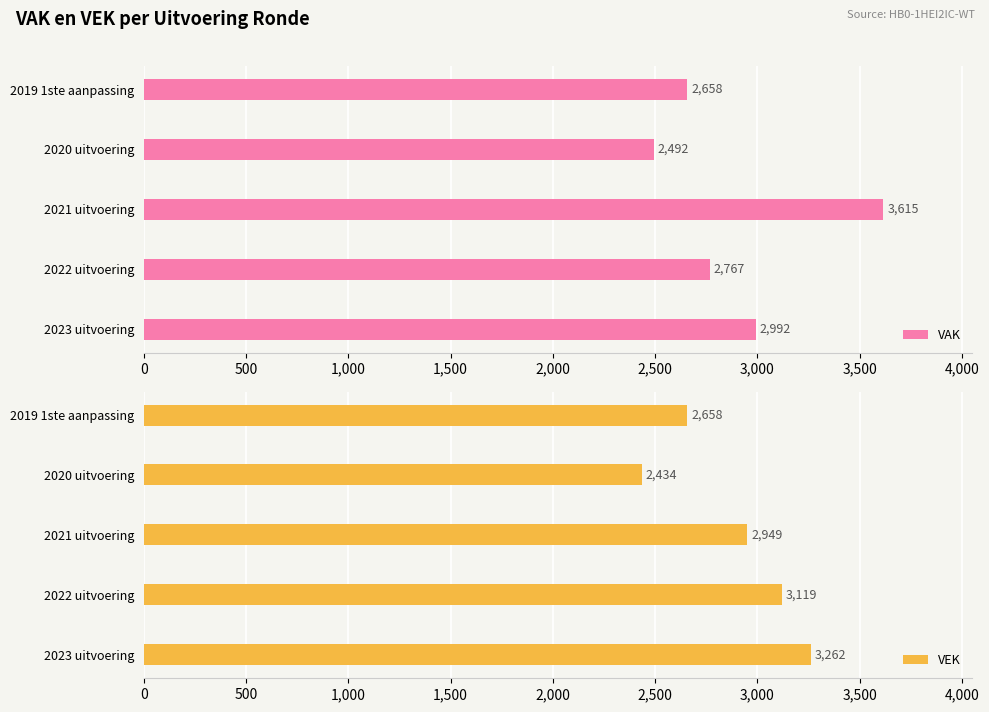

The value of VAK at 2023 uitvoering is 2992. True or false?

True